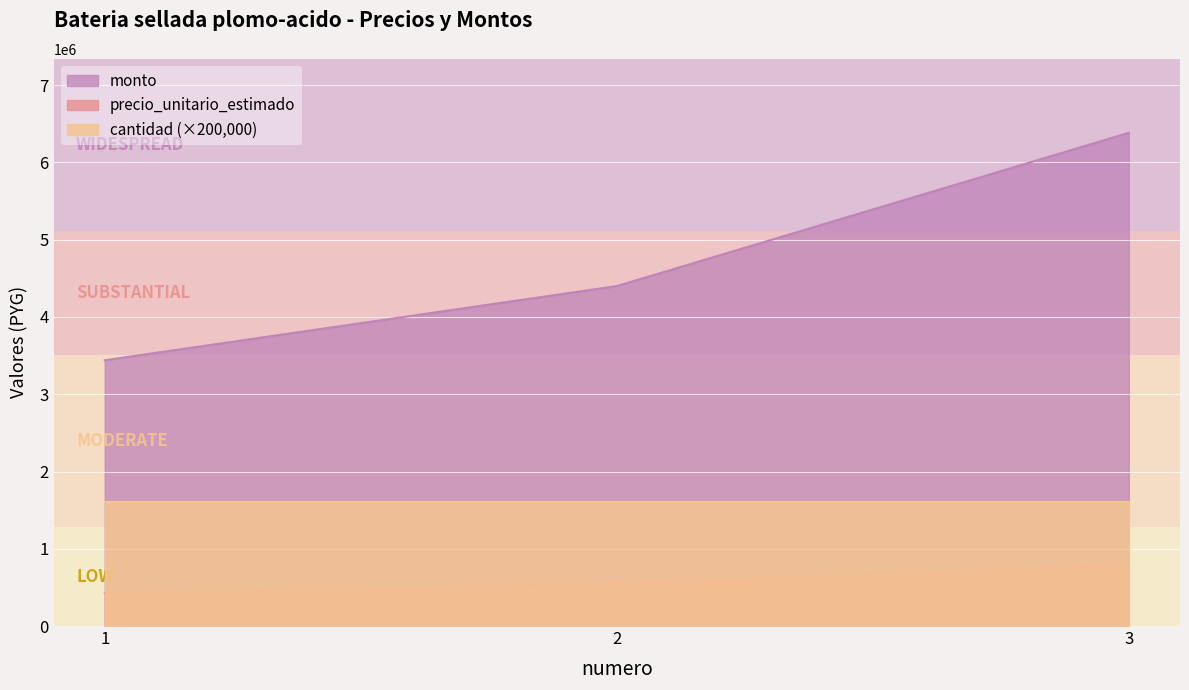

Which series changed the most between 2 and 3?

monto